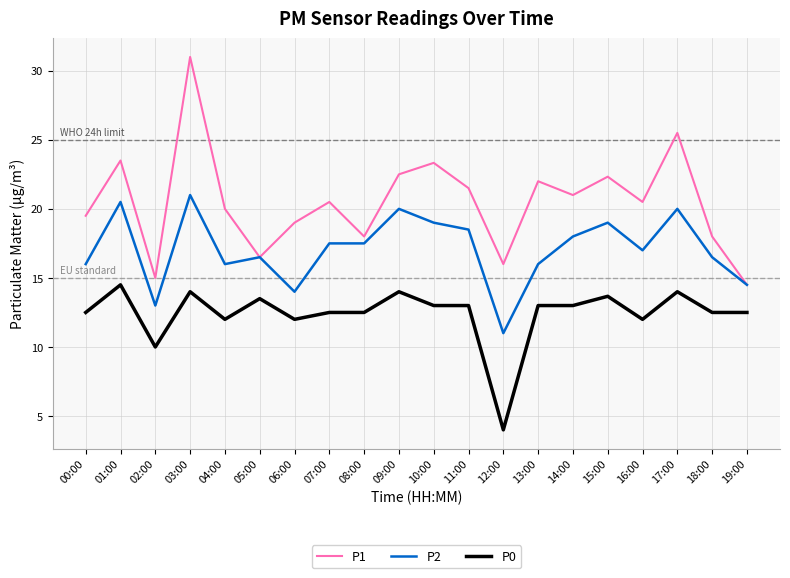

What position from the right is 01:00?

19